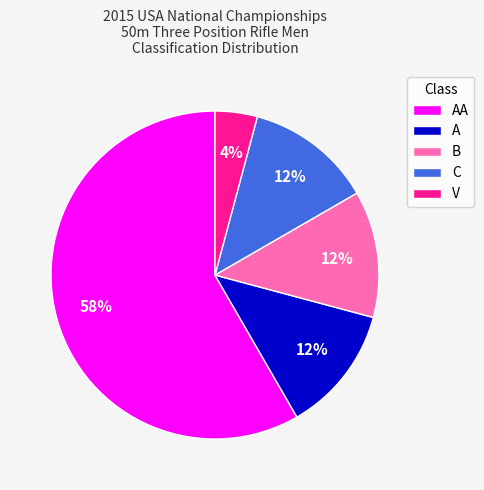

Does any single category account for the majority?

Yes